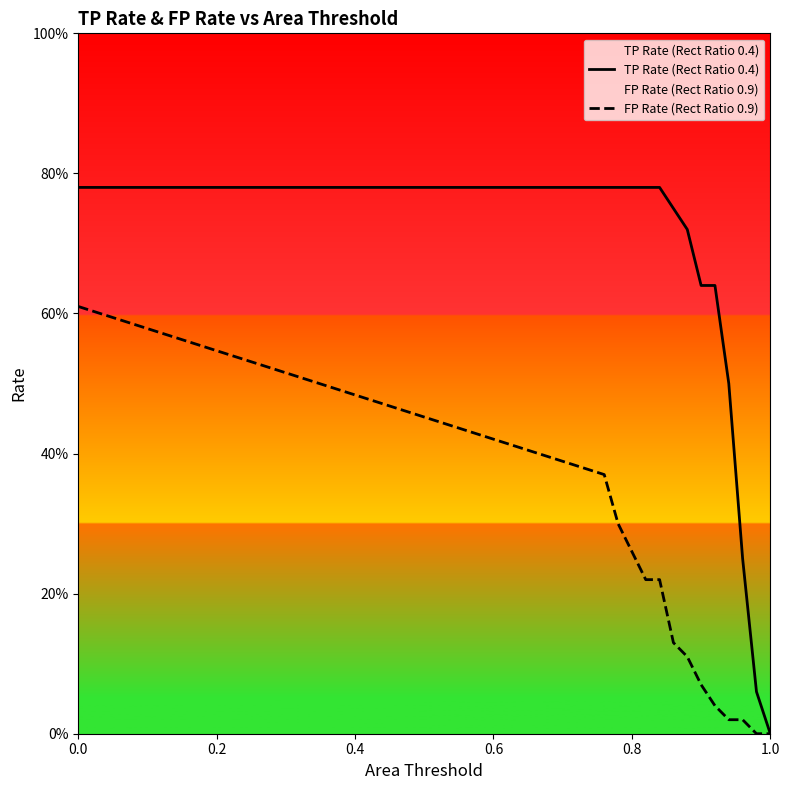

Does the chart display data point markers on the line(s)?

No